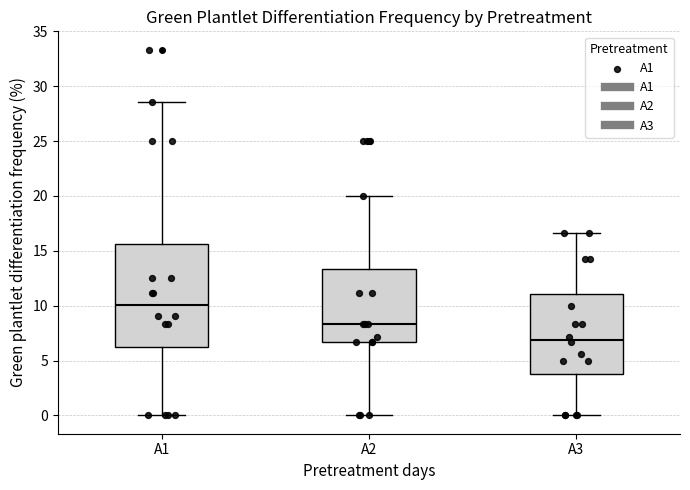

Where does the lower whisker of the box for A3 end on the y-axis? The values are not printed on the chart, so give them approximately, as read against the axis.

0.0